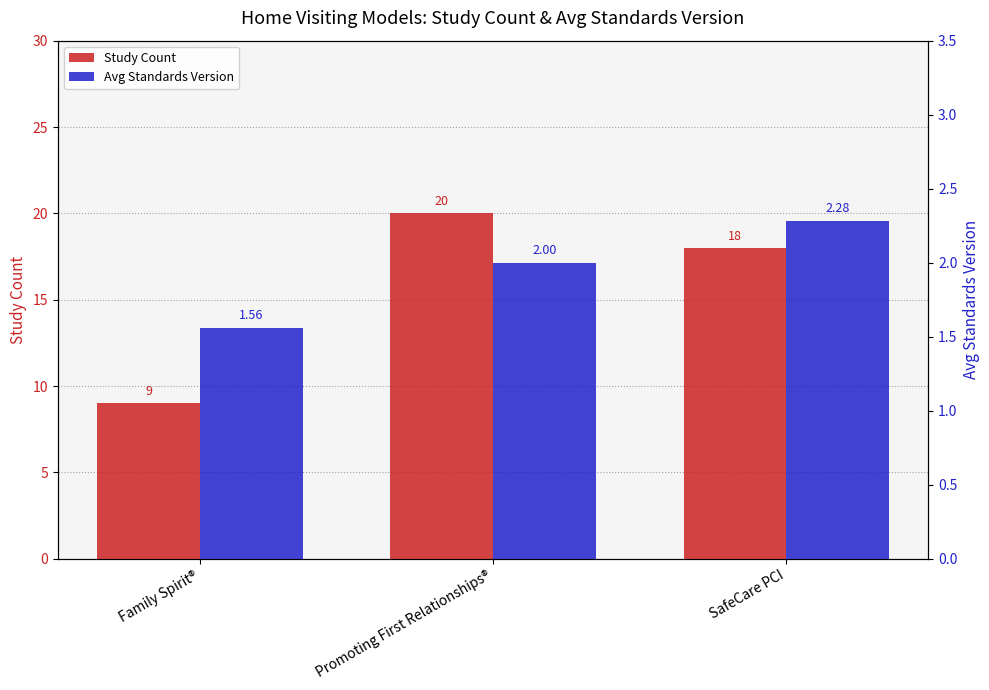

Which series has the largest range (max minus min)?

Study Count